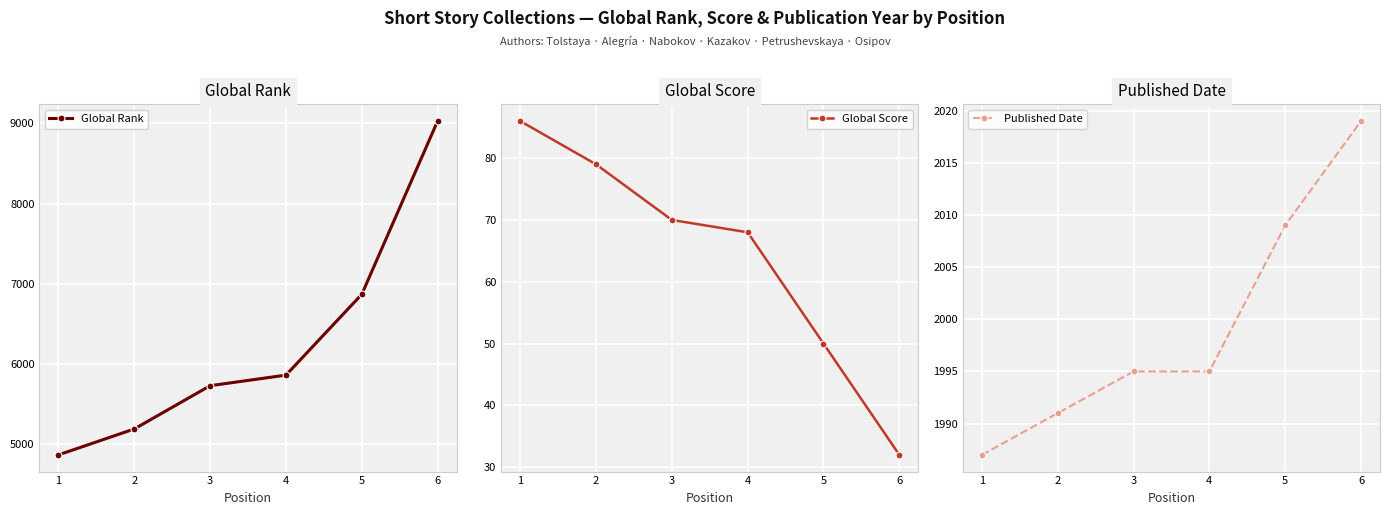

Reading right to left, list all the values displayed in this chart.

Global Rank: 9028	6869	5862	5730	5191	4868
Global Score: 32	50	68	70	79	86
Published Date: 2019	2009	1995	1995	1991	1987